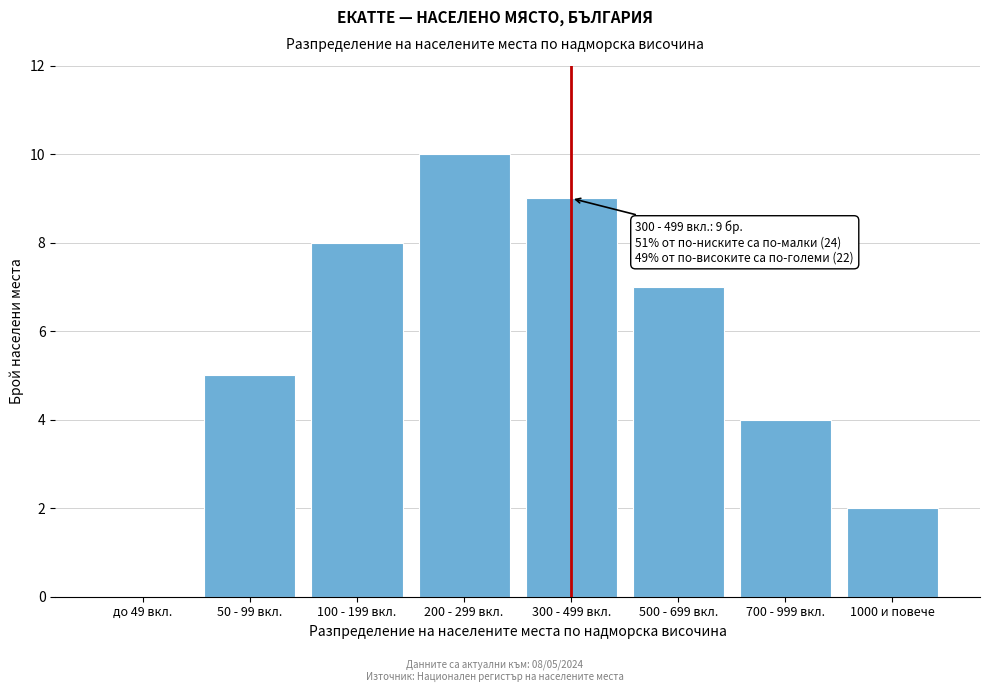

Reading left to right, list all the values displayed in this chart.

до 49 вкл.=0	50 - 99 вкл.=5	100 - 199 вкл.=8	200 - 299 вкл.=10	300 - 499 вкл.=9	500 - 699 вкл.=7	700 - 999 вкл.=4	1000 и повече=2